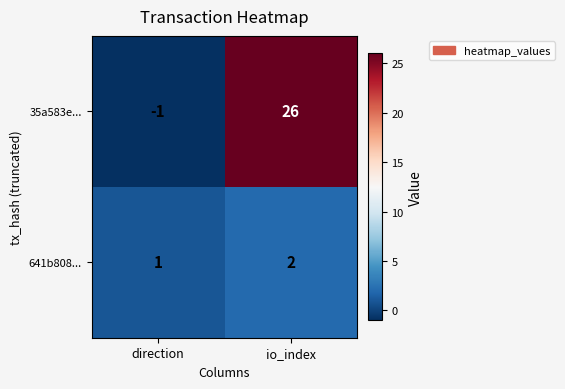

What is the greatest value displayed?

26